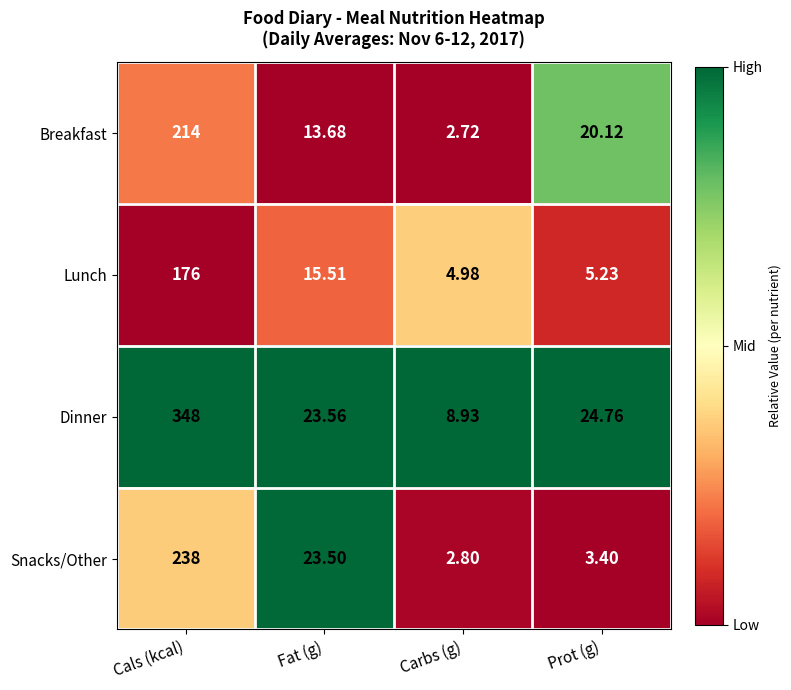

At which category is the sum across all series the highest?

Cals (kcal)